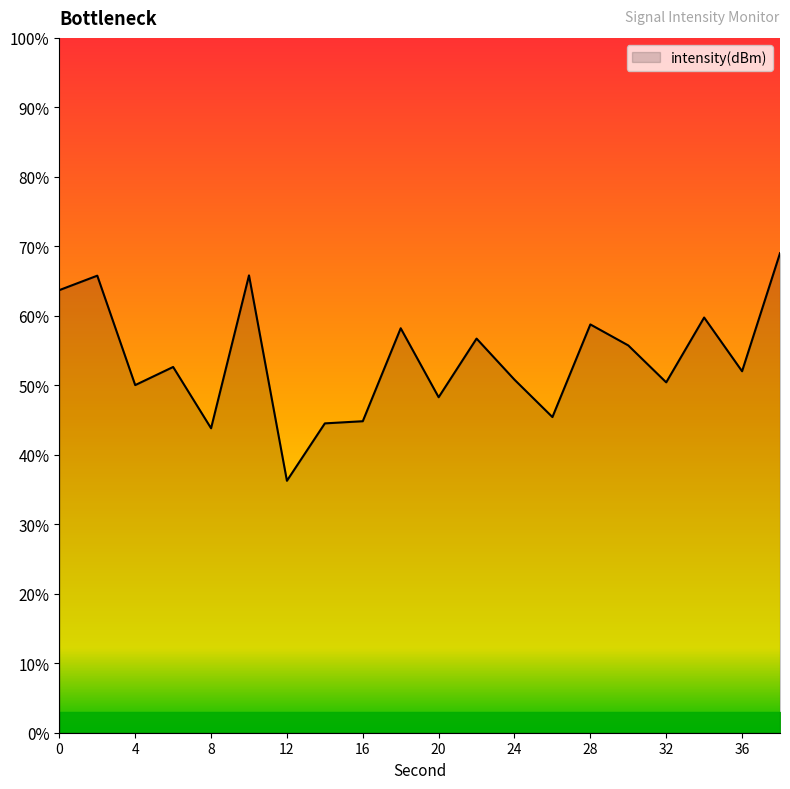

Does the chart display data point markers on the line(s)?

No